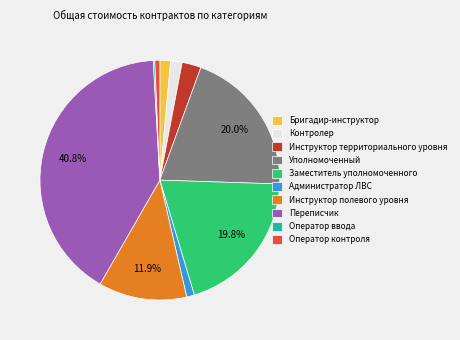

Is it true that Контролер is 2% of the pie?

True